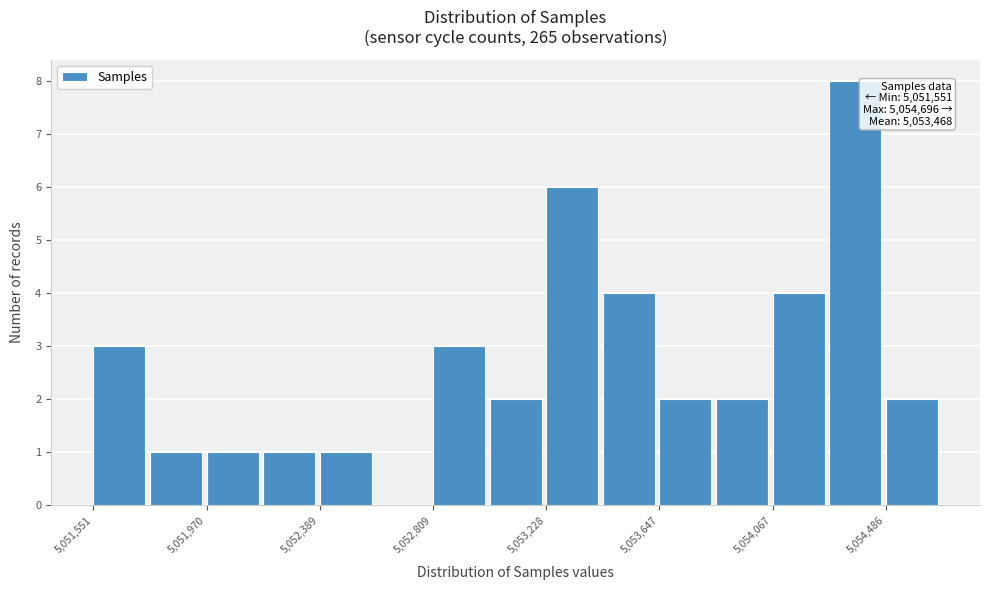

Which range on the x-axis has the tallest bar?

5054300 to 5054500